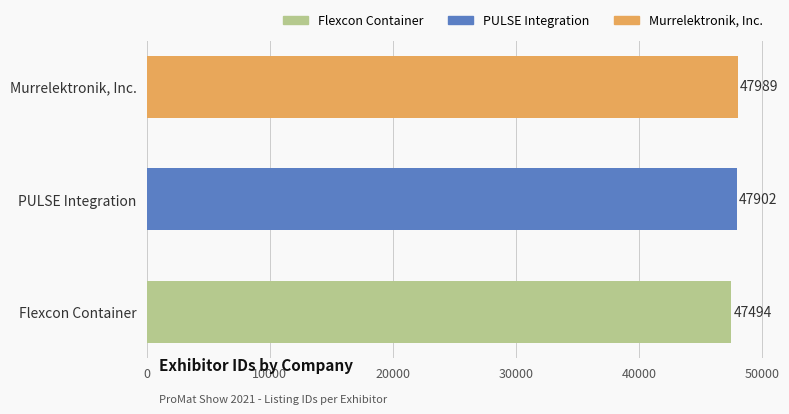

What is the change in value from Flexcon Container to Murrelektronik, Inc.?

+495